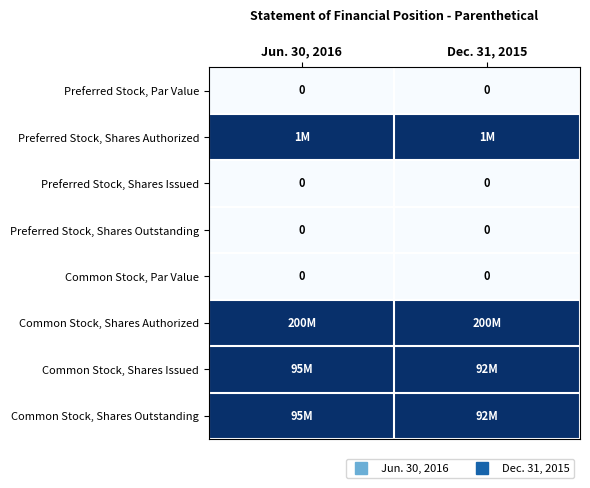

Which series changed the most between Jun. 30, 2016 and Dec. 31, 2015?

Common Stock, Shares Issued